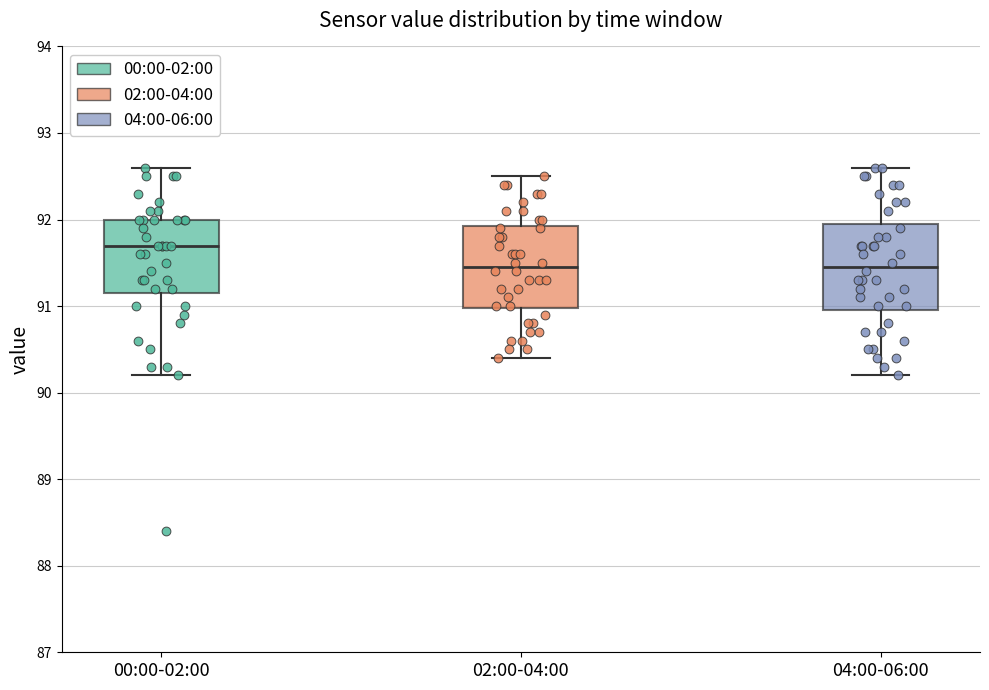

Which box's median line is the highest?

00:00-02:00